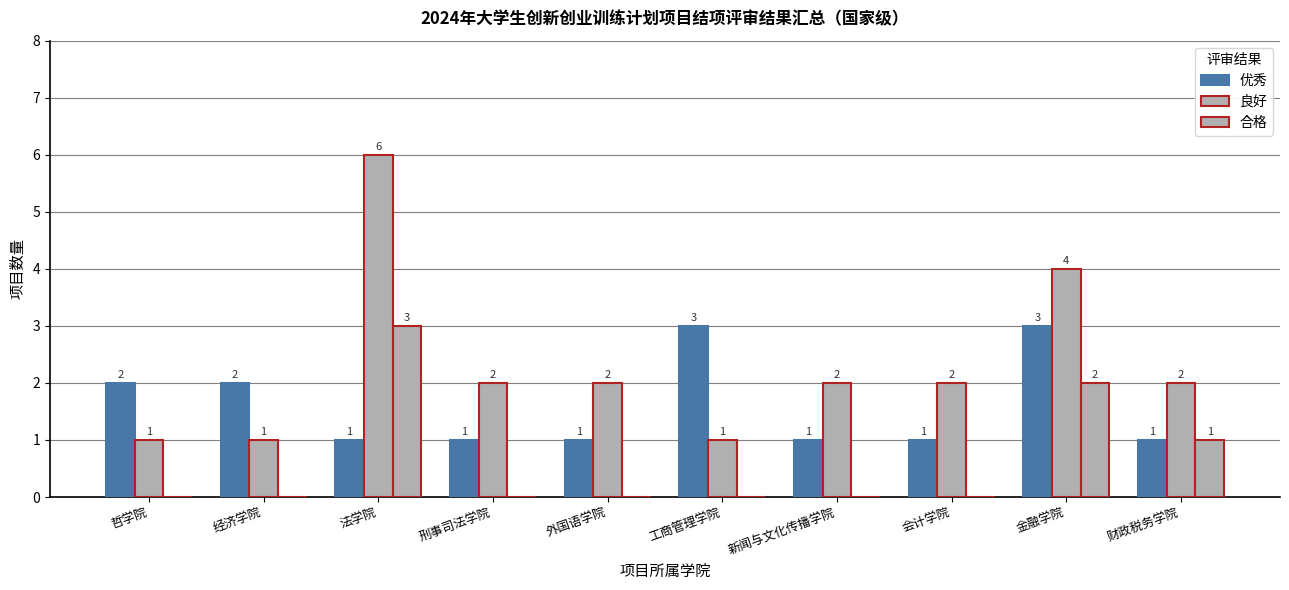

Is the value of 合格 at 经济学院 greater than the value of 优秀 at 工商管理学院?

No